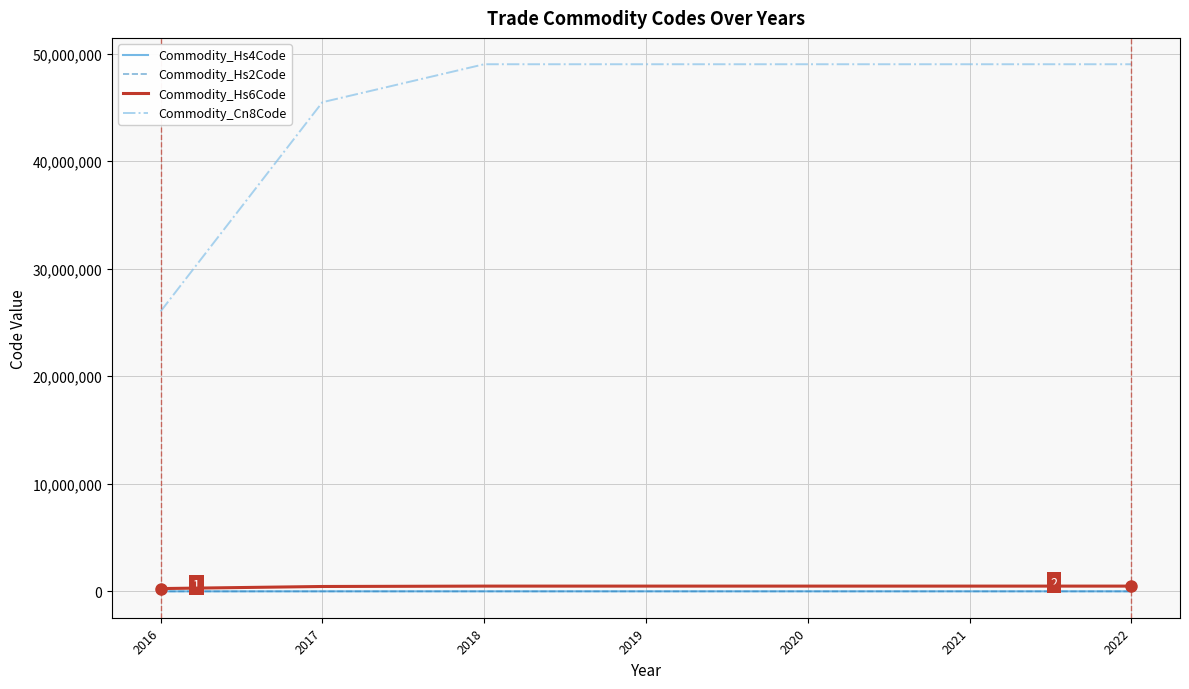

True or false: Commodity_Hs2Code and Commodity_Cn8Code intersect in this chart.

False